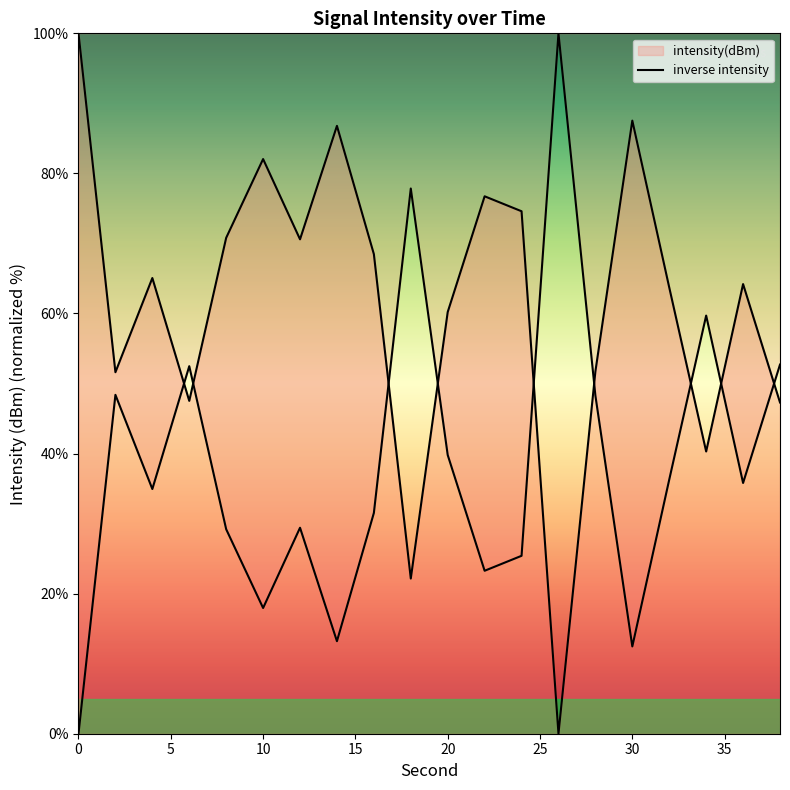

List the labels in order of value, largest first.

0, 30, 14, 10, 22, 24, 8, 12, 16, 4, 36, 32, 20, 28, 2, 6, 38, 34, 18, 26